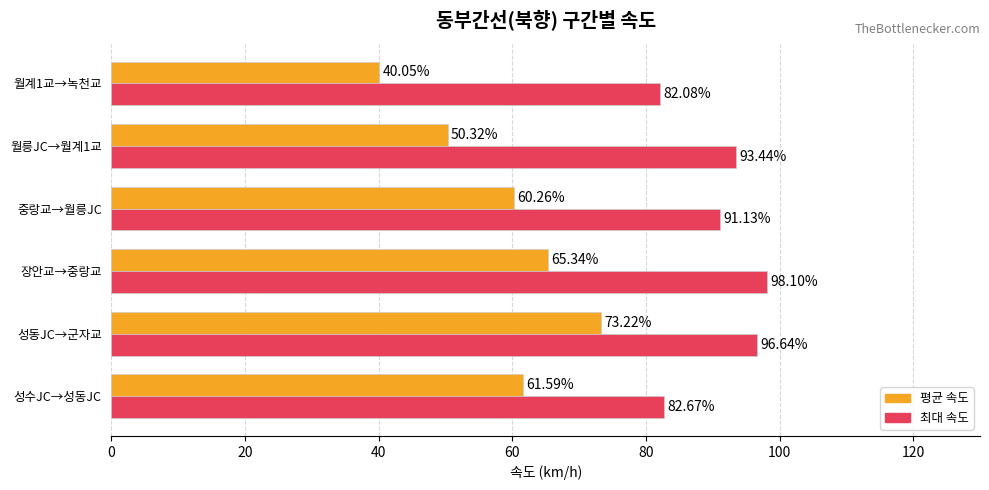

What is the highest value of the 평균 속도 series?

73.2